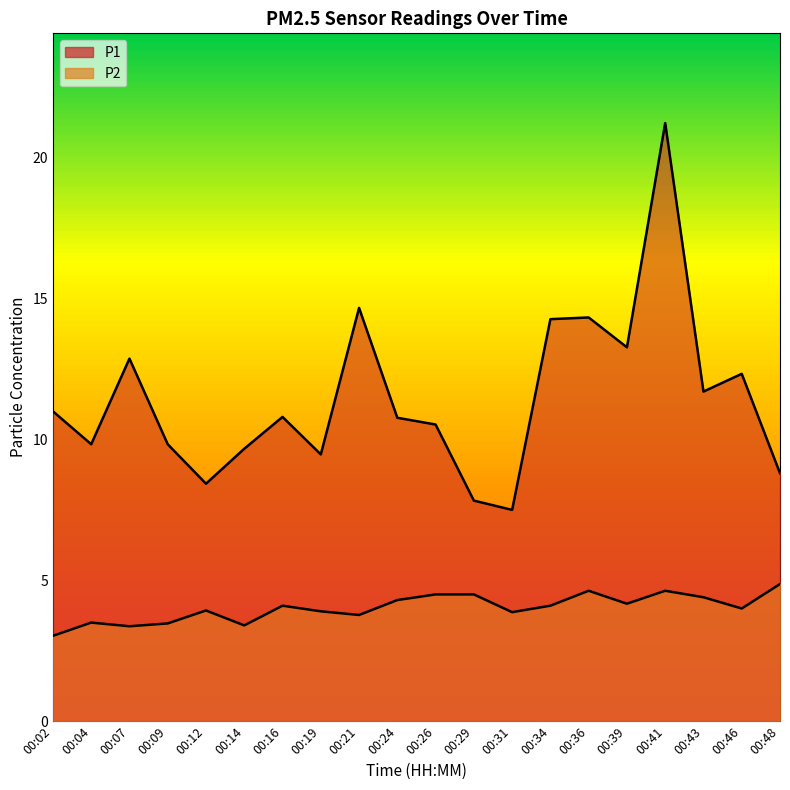

What are all the series names shown in the legend?

P1, P2